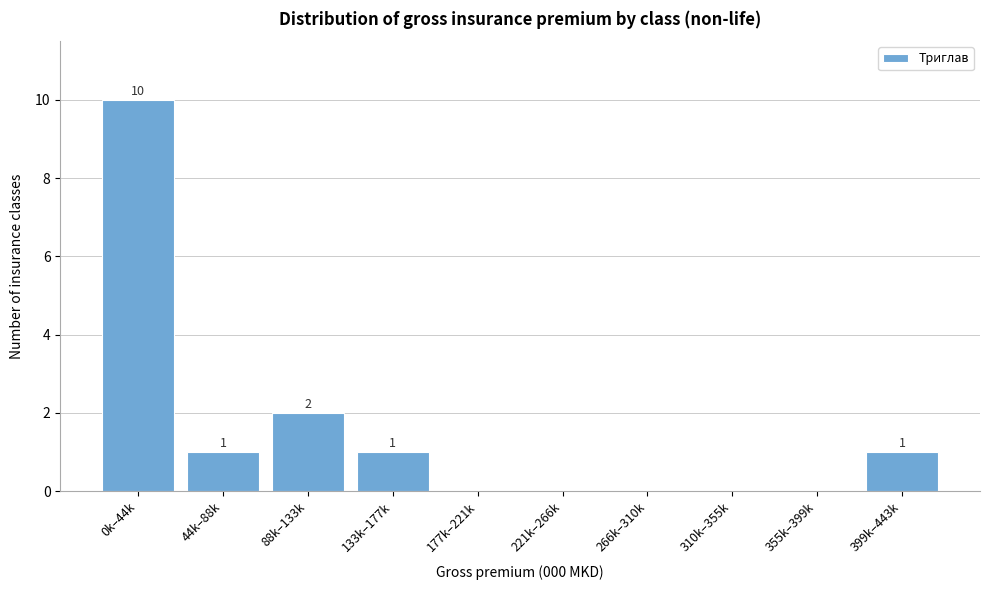

Reading left to right, list all the values displayed in this chart.

0k–44k=10	44k–88k=1	88k–133k=2	133k–177k=1	177k–221k=0	221k–266k=0	266k–310k=0	310k–355k=0	355k–399k=0	399k–443k=1